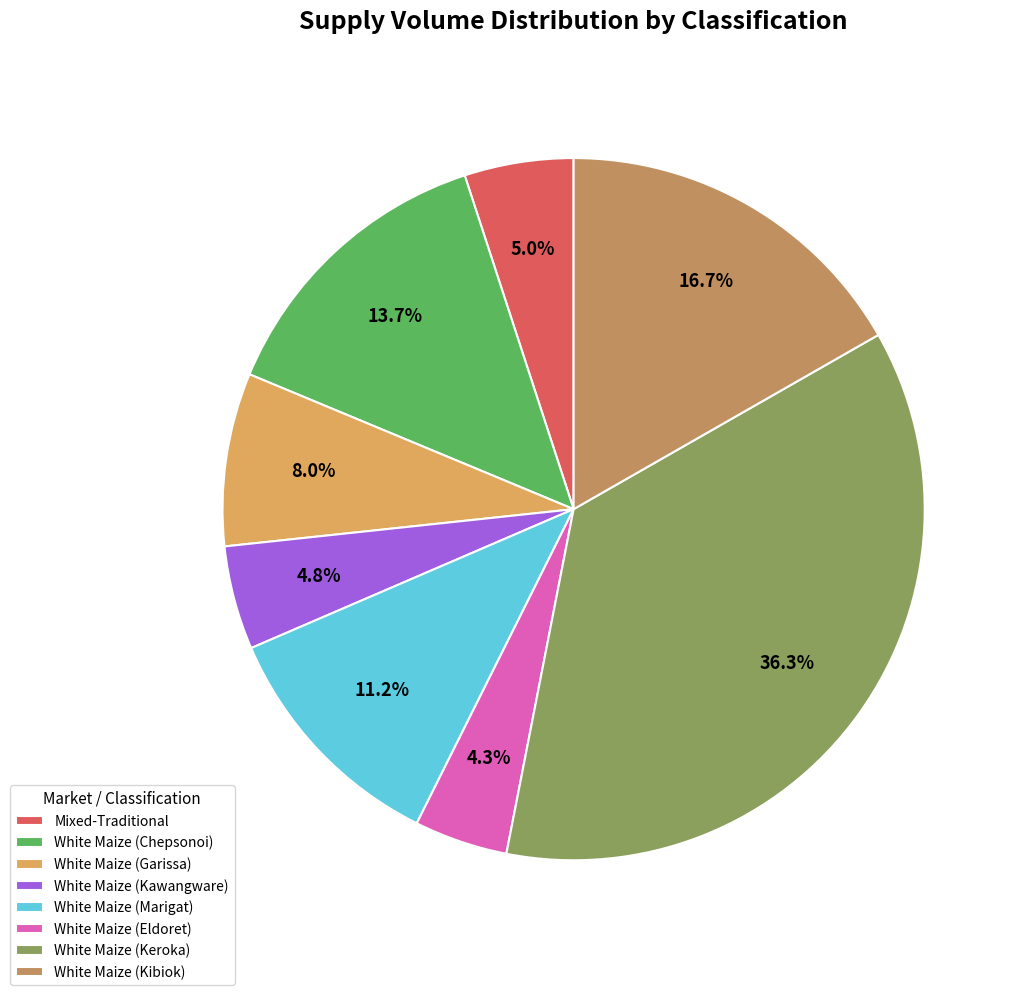

What is the largest slice in the pie chart?

White Maize (Keroka)